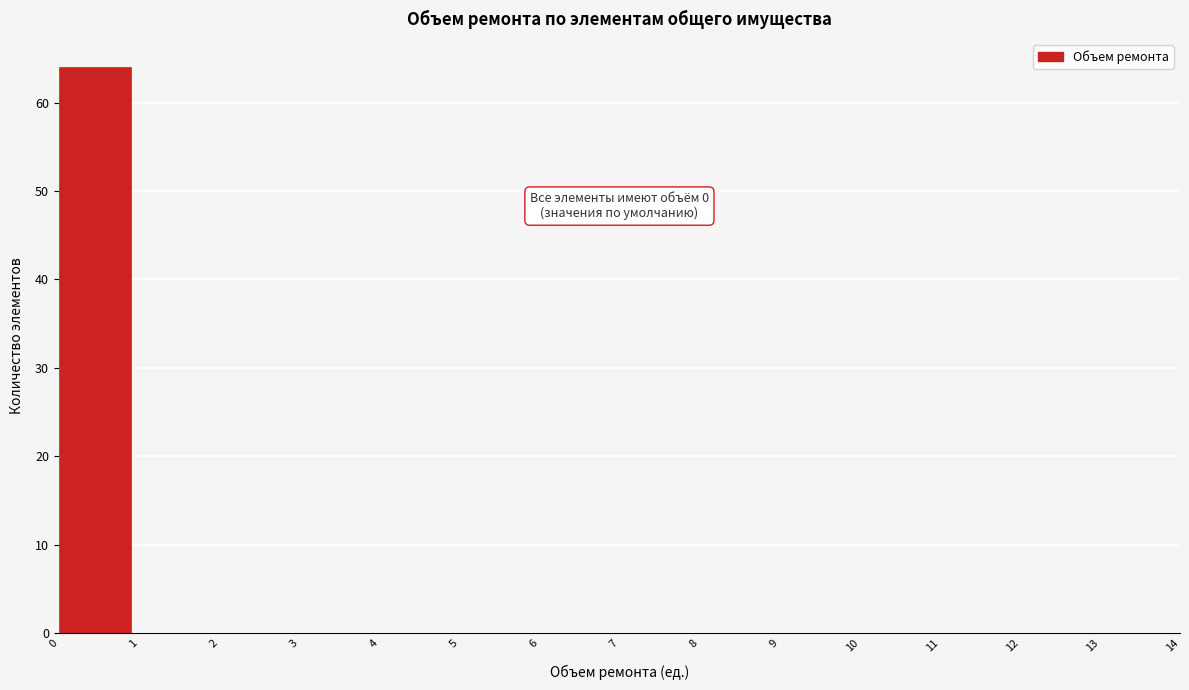

Which range on the x-axis has the tallest bar?

0 to 1